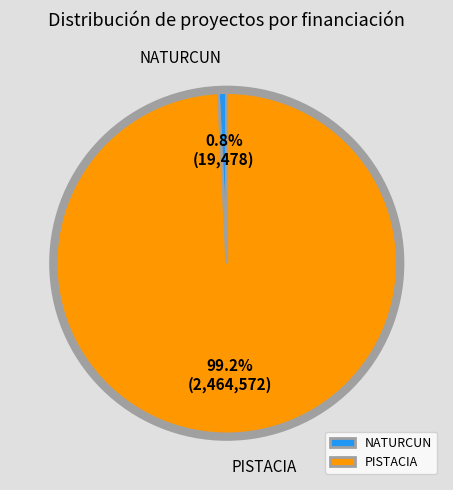

Combined, what portion of the pie is PISTACIA and NATURCUN?

100.0%